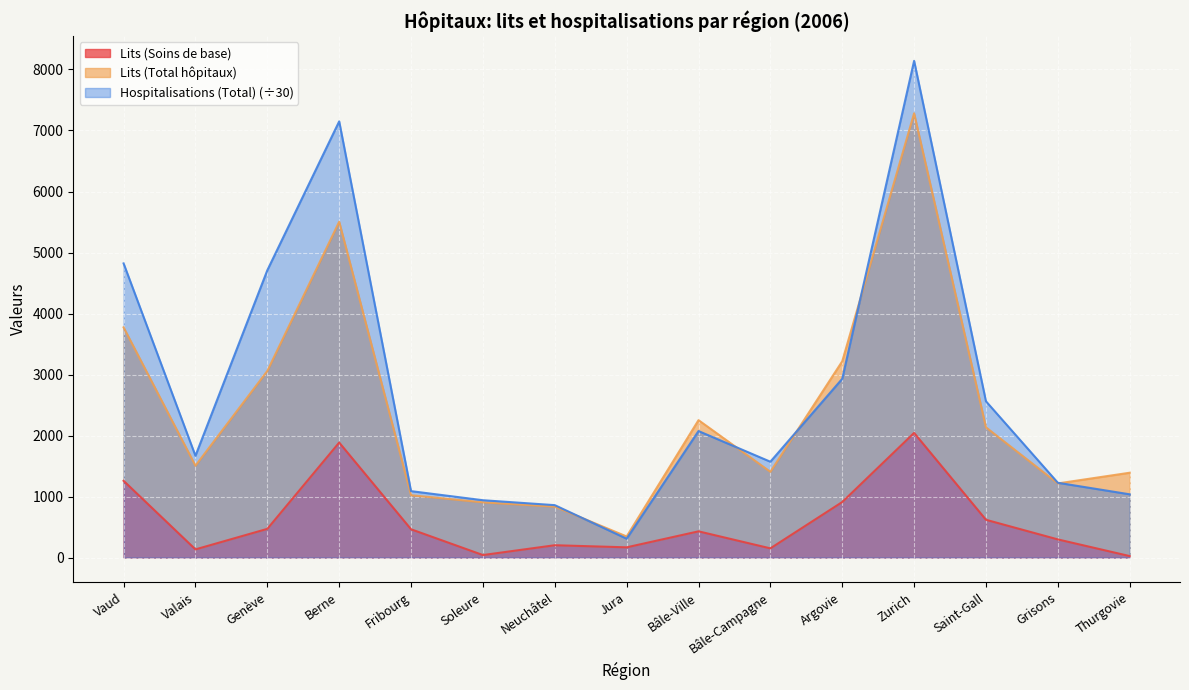

Which has a higher value, Genève or Zurich?

Zurich